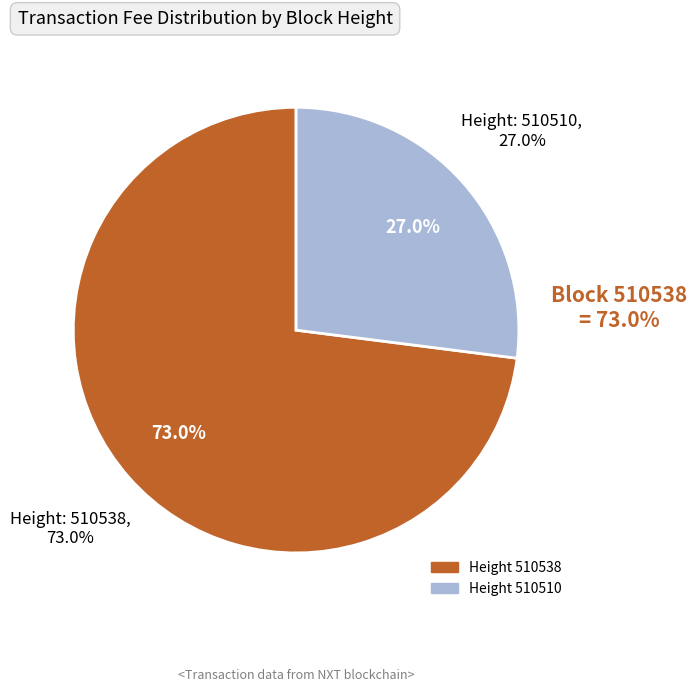

How many slices are in this pie chart?

2